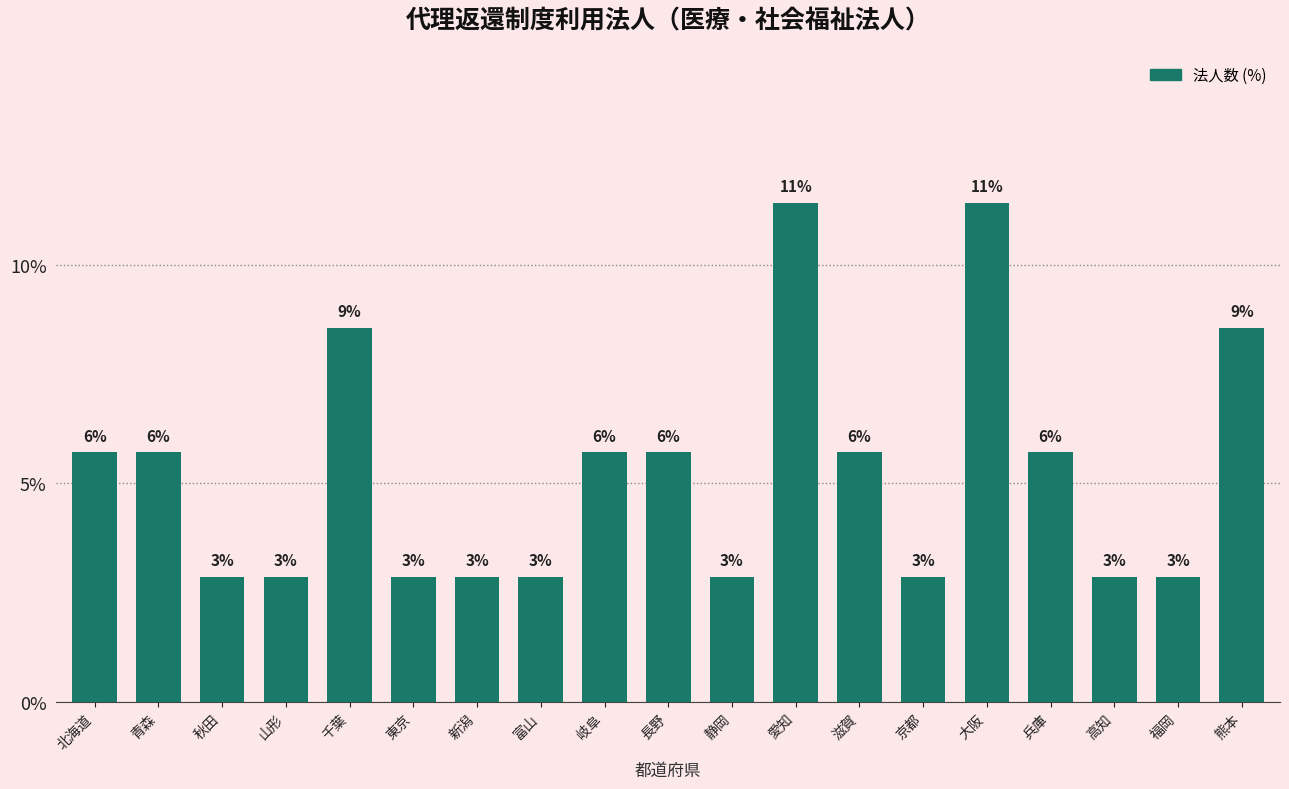

How many bars are there in total?

19